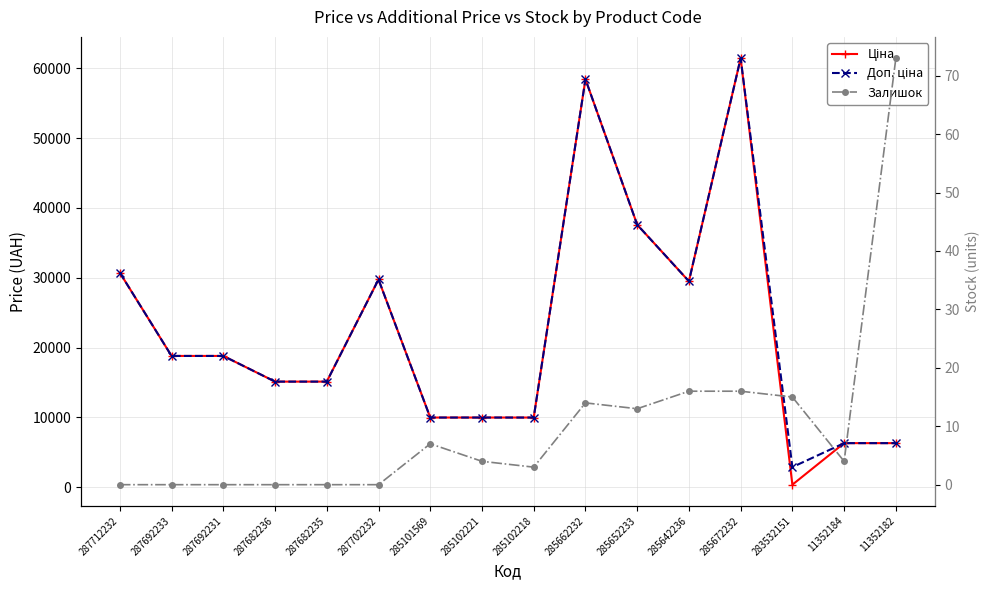

At how many categories does at least one series exceed 45317?

2